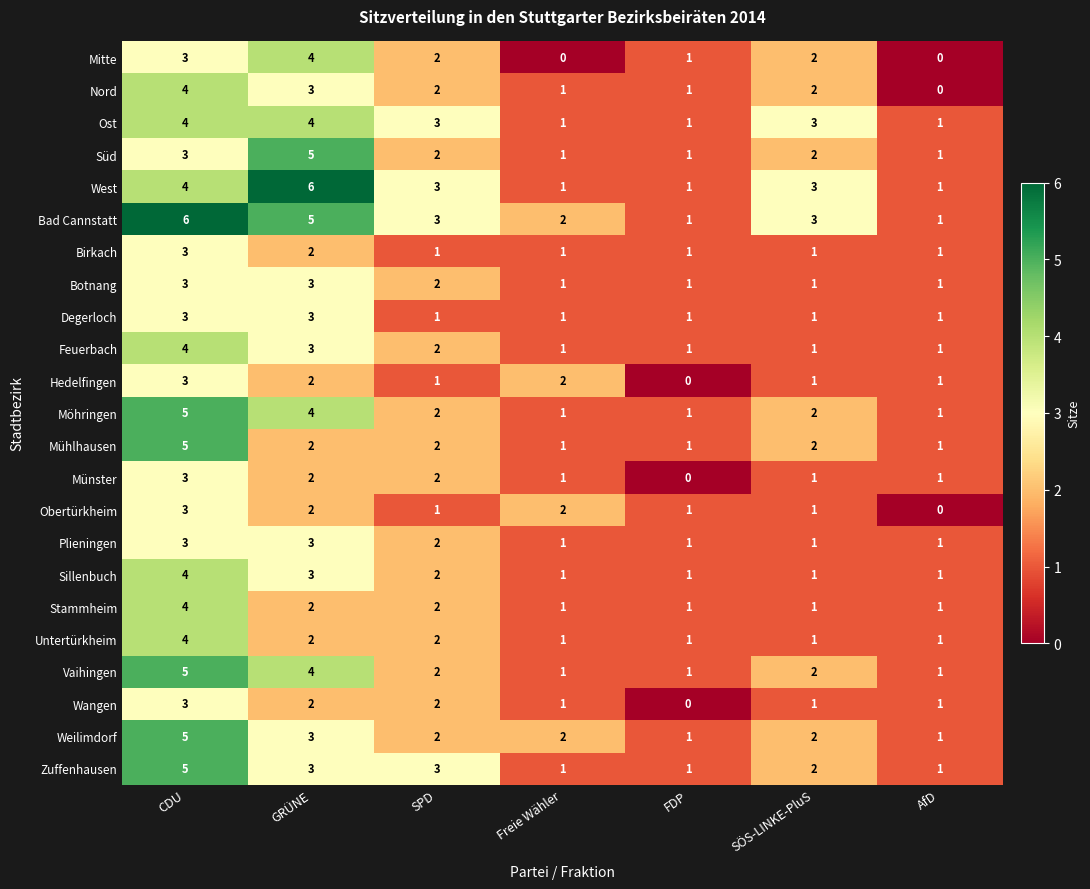

What is the sum of all Untertürkheim values?

12